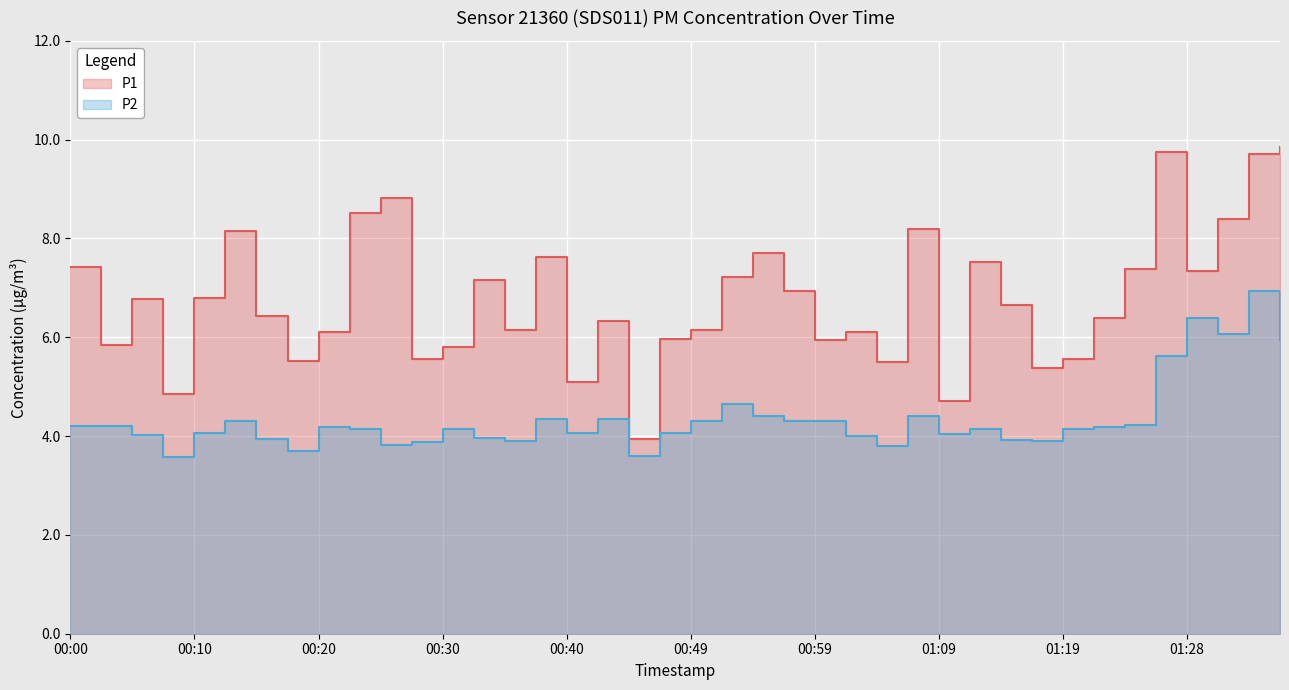

Is it true that P1 equals 9.4 at 01:02?

False